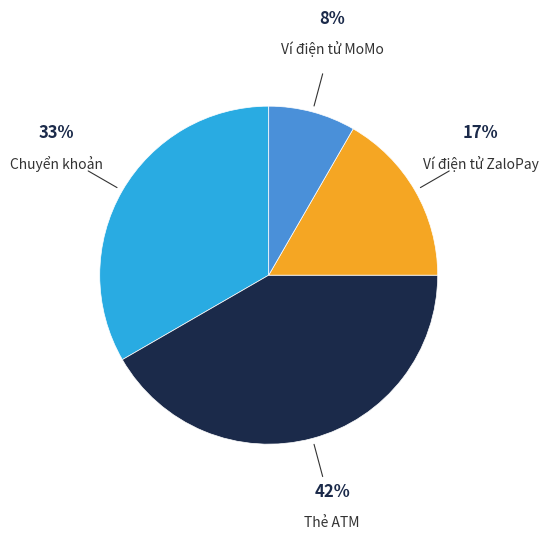

Is there any slice that represents more than half of the pie?

No